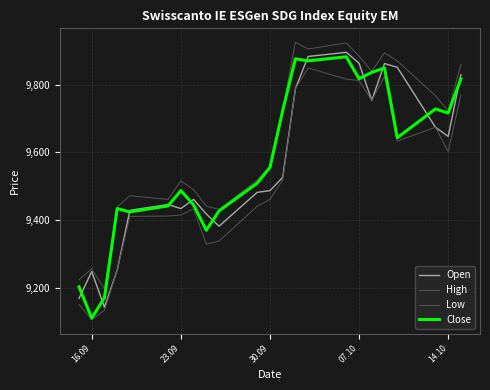

True or false: Close has more than 0 points higher than both neighbors.

True